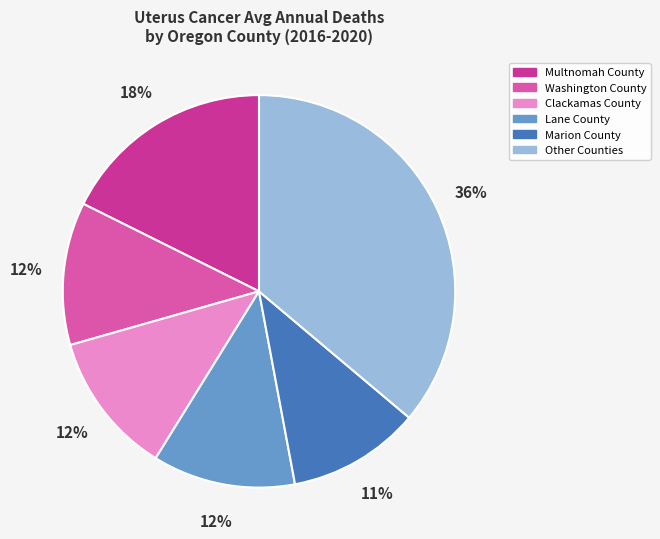

To the nearest percent, what is the difference between the largest and smallest slice percentages?

25%